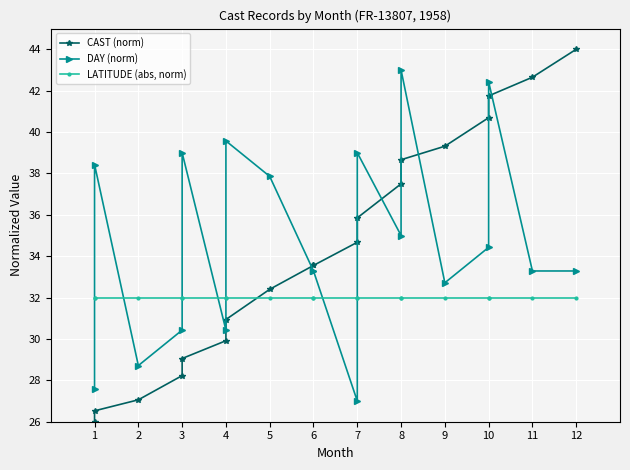

What is the smallest value displayed?

26.0